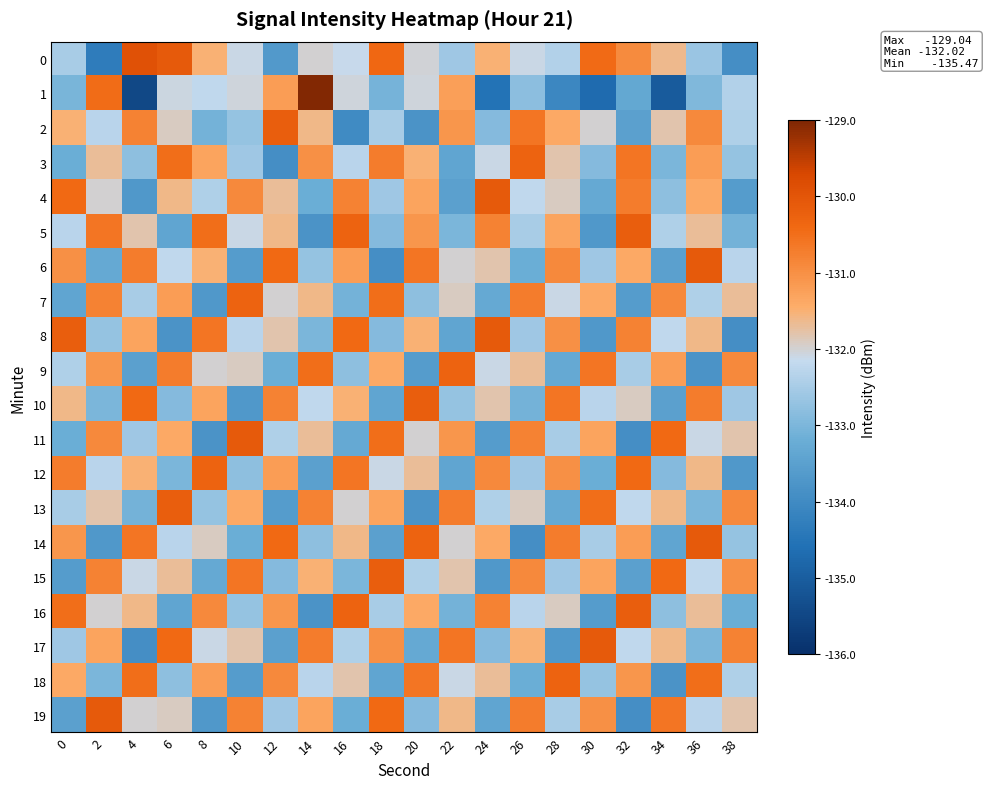

At which category does the chart reach its minimum across all series?

4